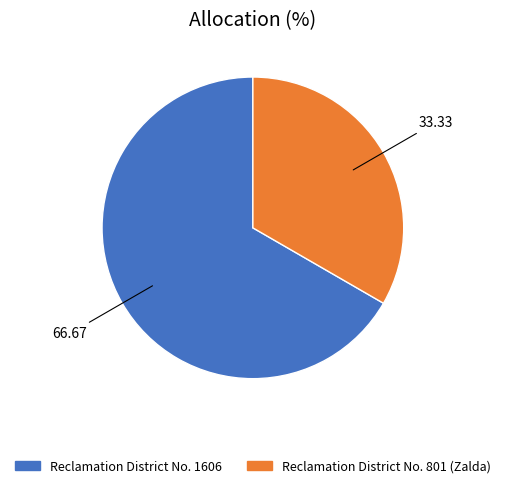

Count the number of slices in the pie.

2